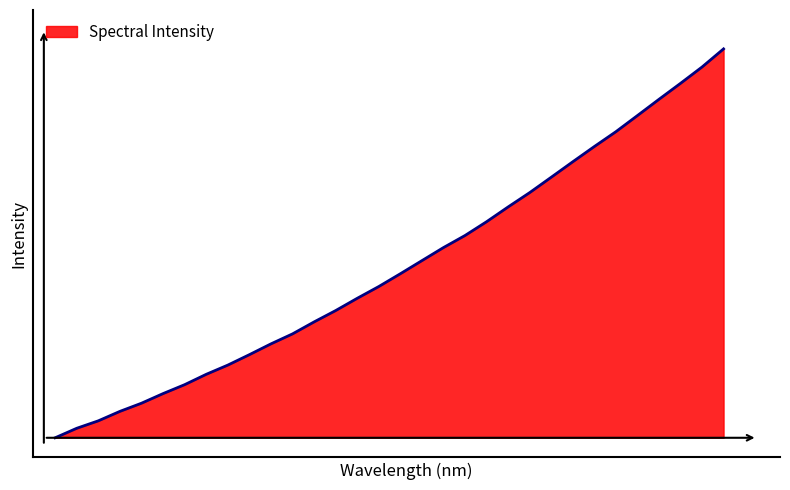

Does the chart display data point markers on the line(s)?

No